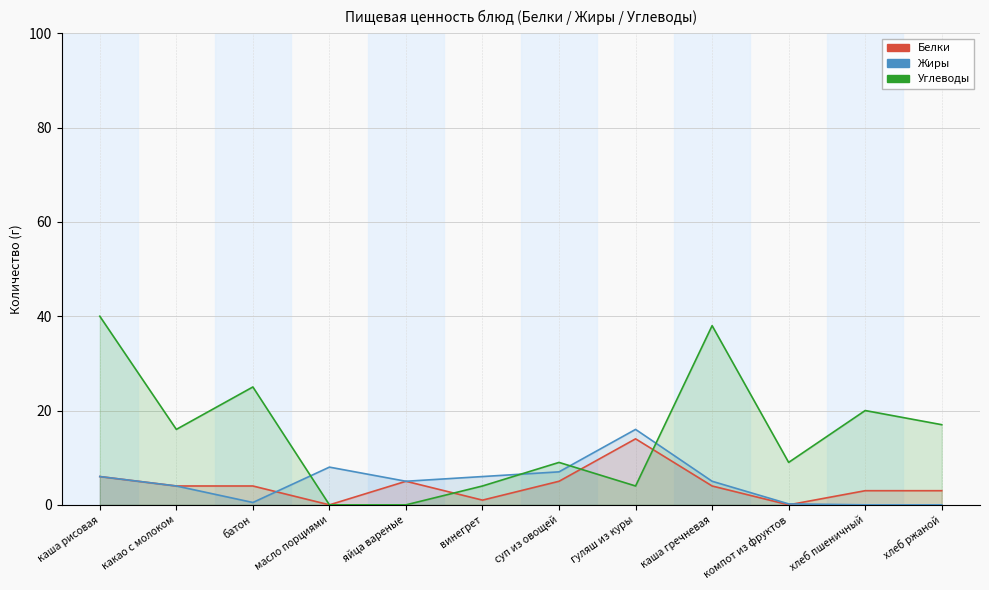

Rank the series by their maximum value, from lowest to highest.

Белки, Жиры, Углеводы